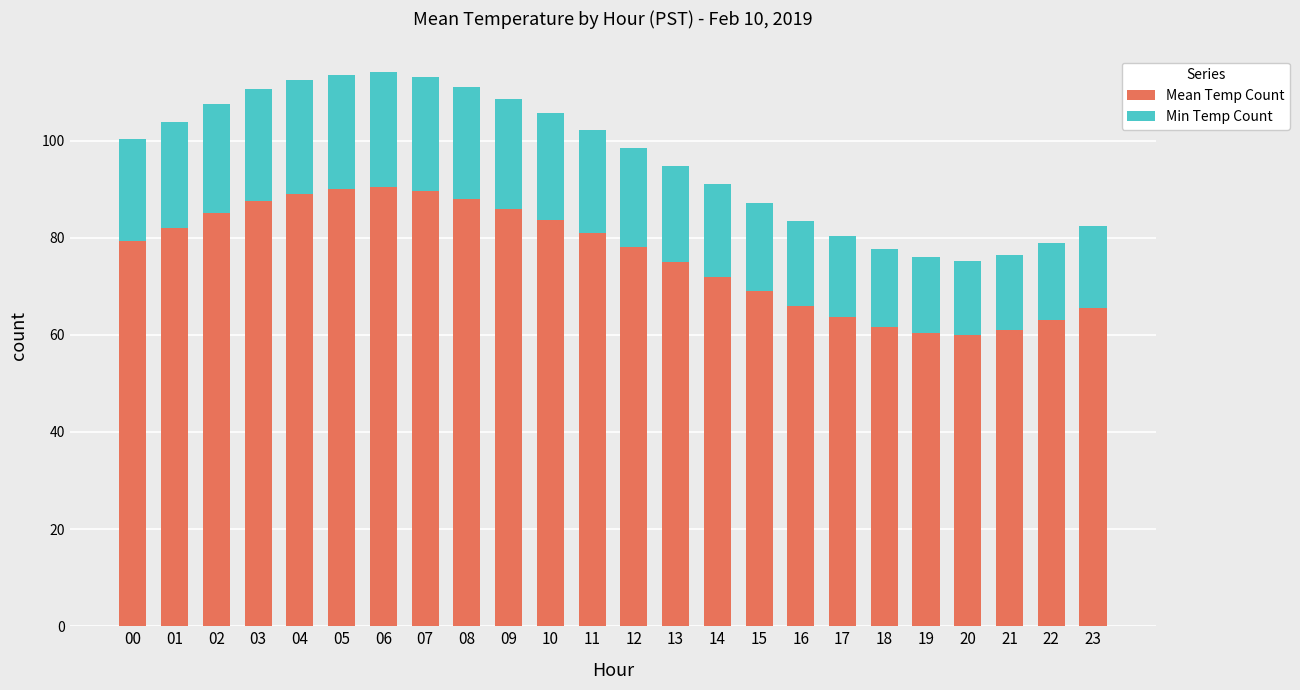

What is the difference between the maximum and minimum values in the Mean Temp Count series?

30.4